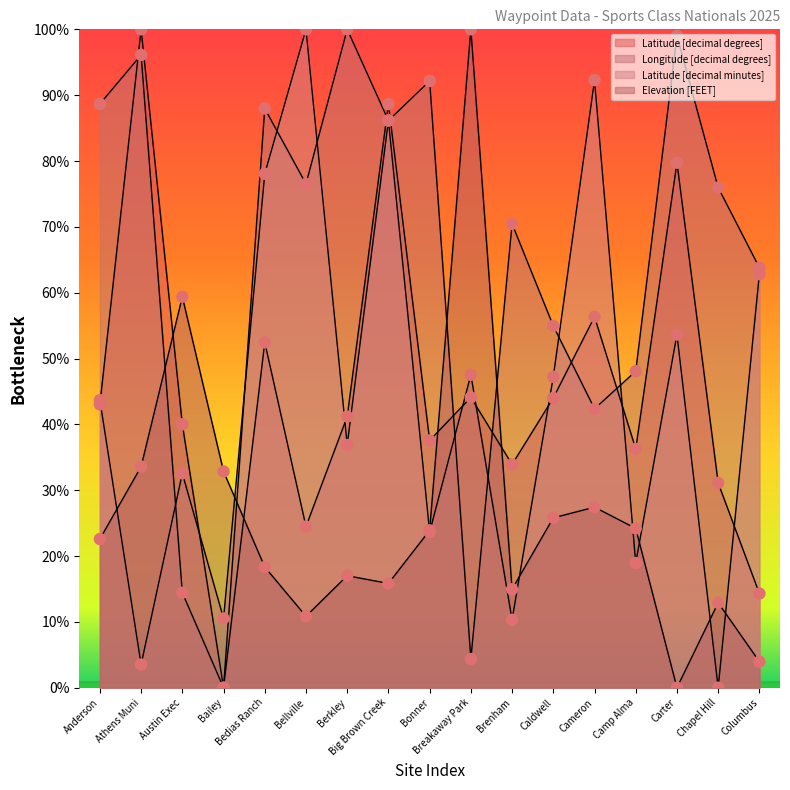

What are all the series names shown in the legend?

Latitude [decimal degrees], Longitude [decimal degrees], Latitude [decimal minutes], Elevation [FEET]